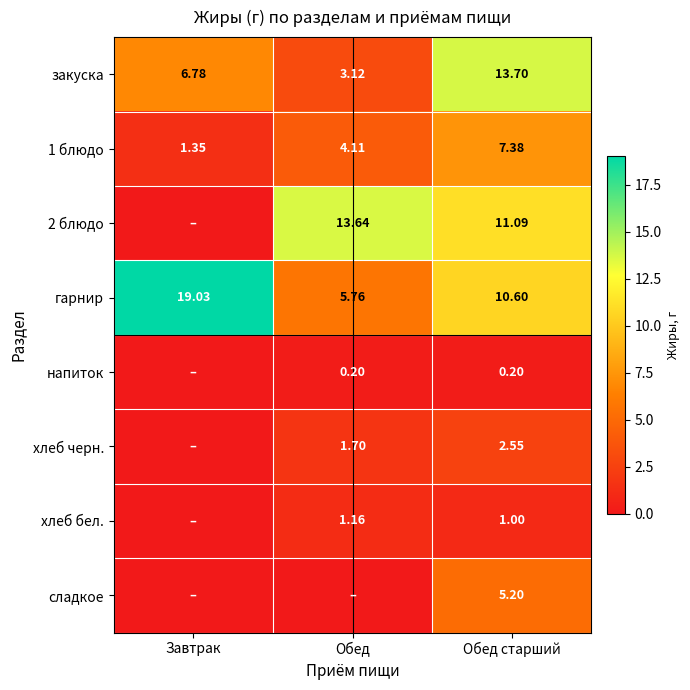

True or false: напиток has a value of 0.2 at Обед.

True